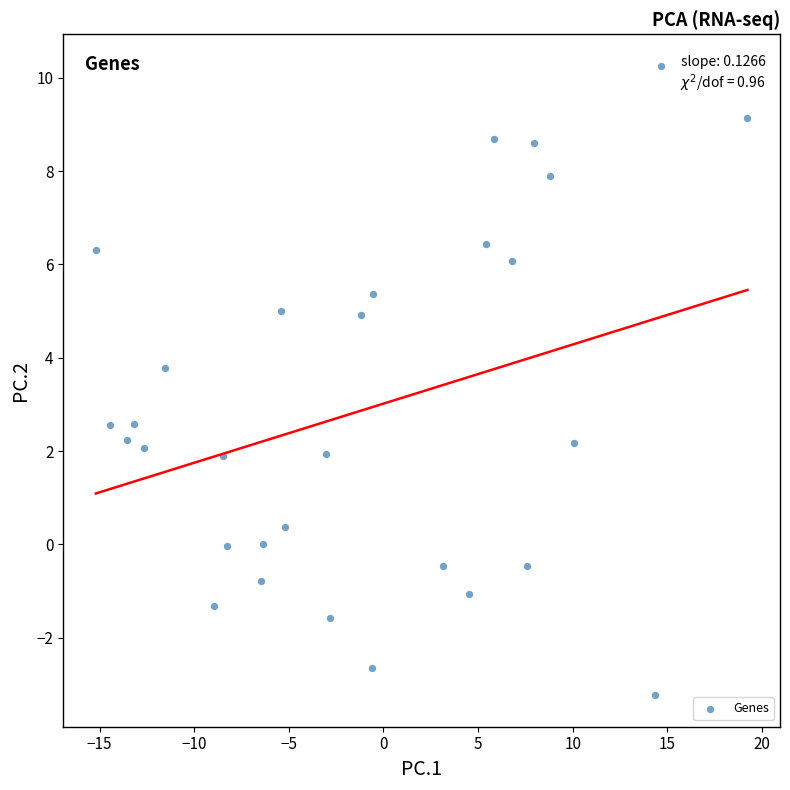

What is the range of X values (max minus min)?

34.4